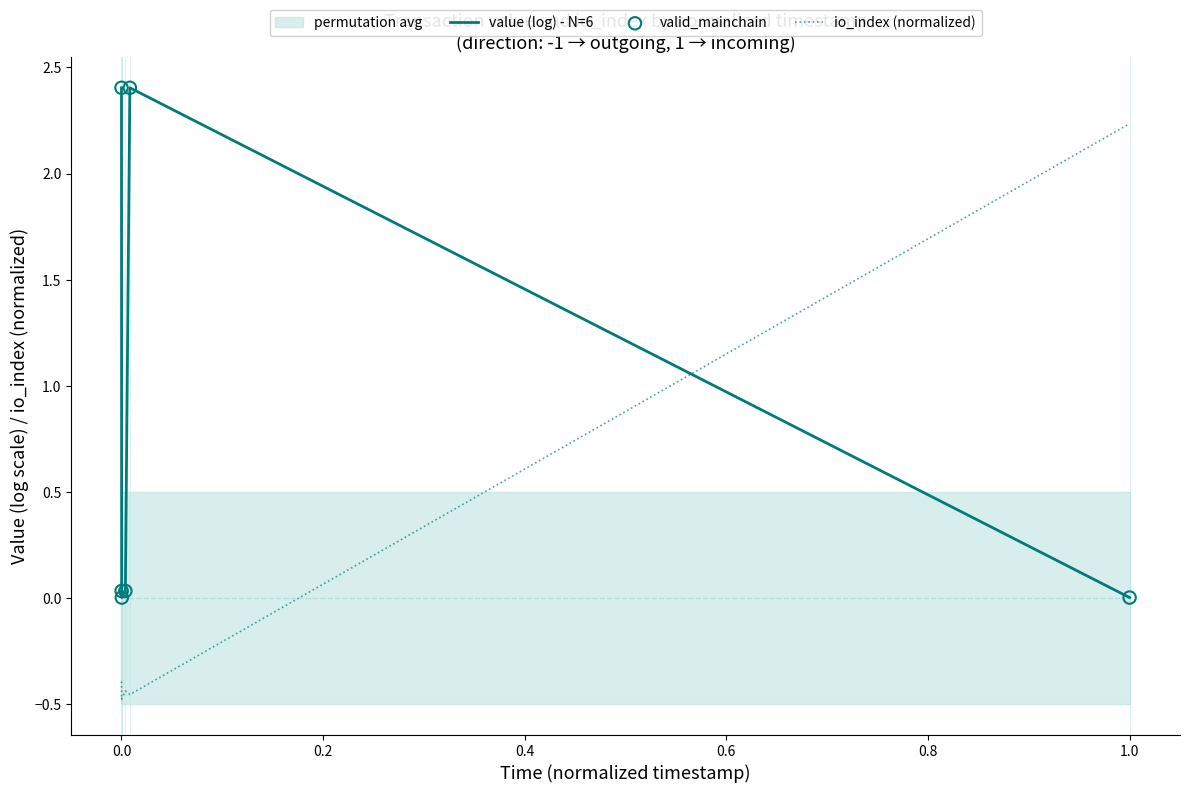

The value of io_index (normalized) at 1.0 is 1.5. True or false?

False